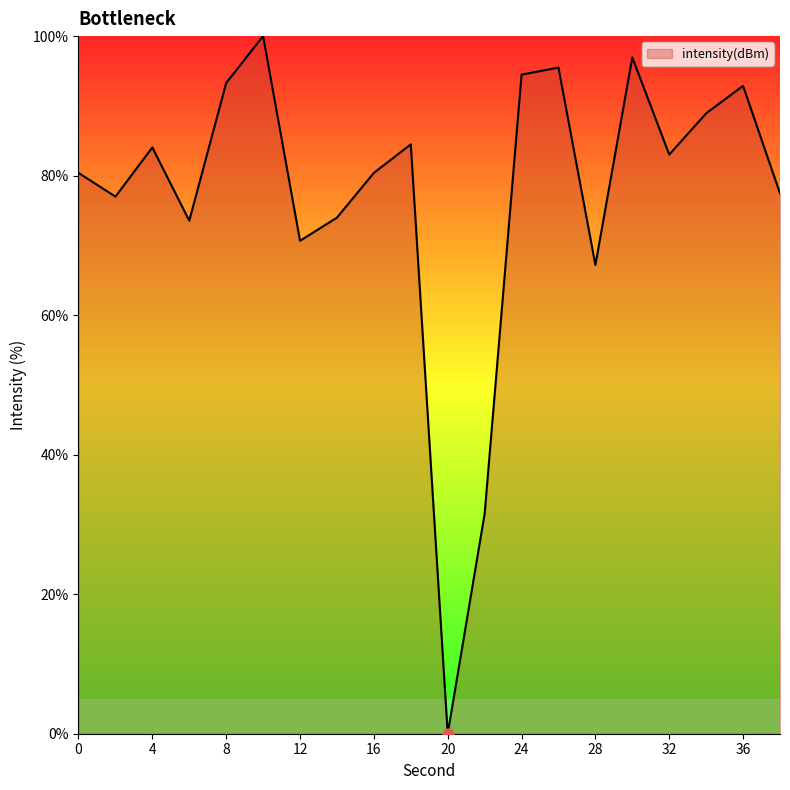

What is the maximum value shown in the chart?

100.0